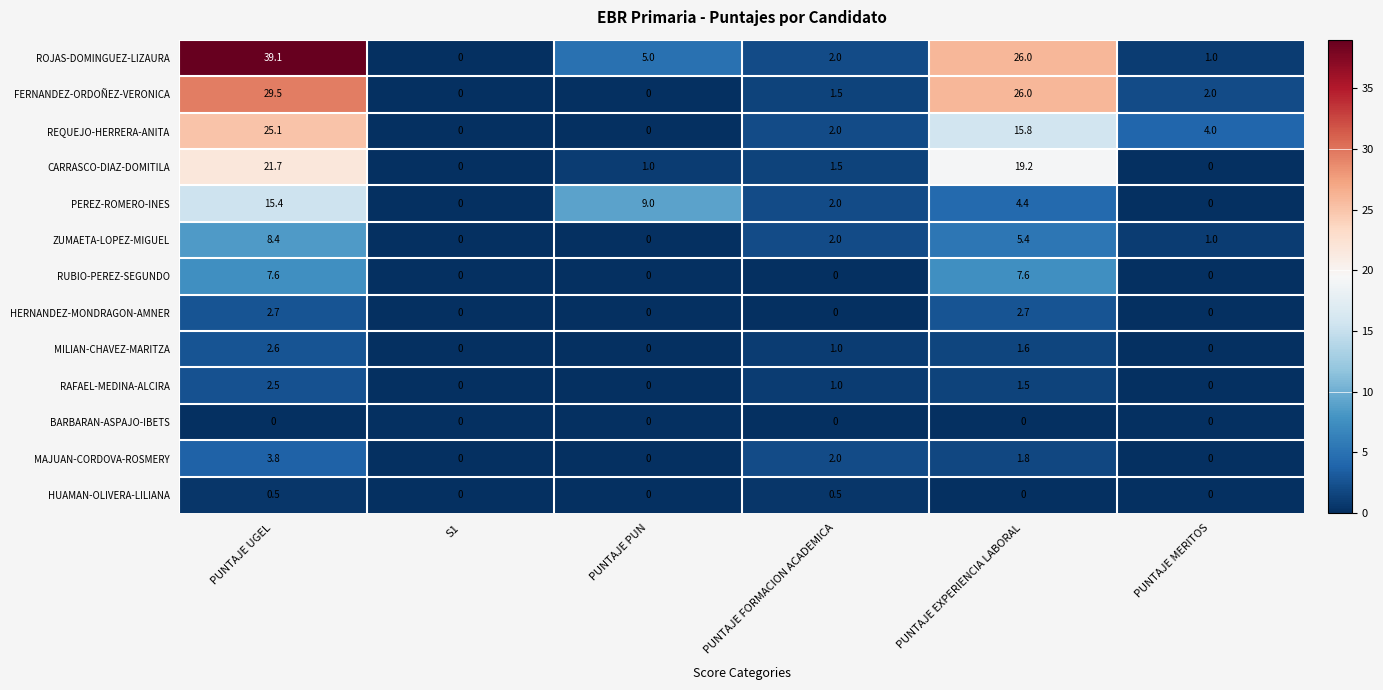

What is the average value of the MILIAN-CHAVEZ-MARITZA series?

0.9